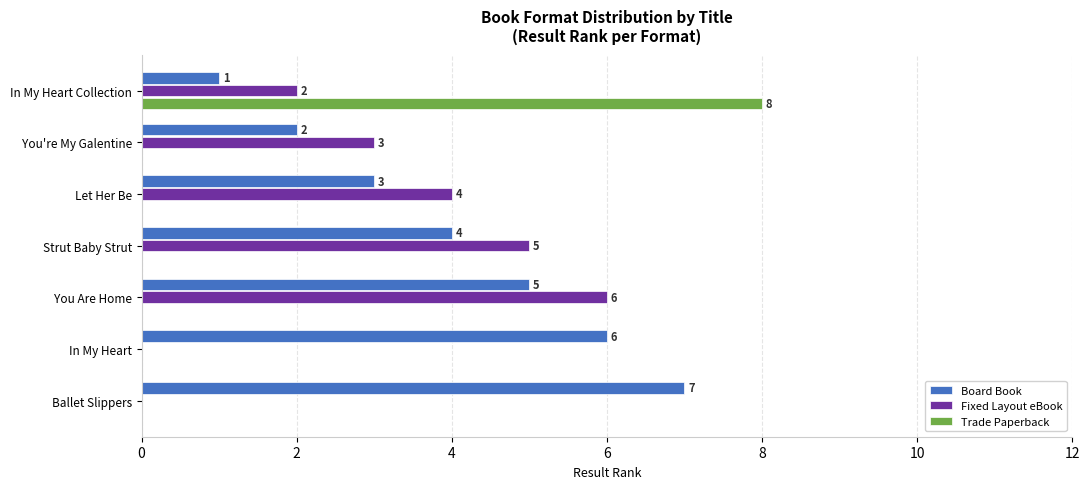

What is the sum of the Board Book values at In My Heart and Let Her Be?

9